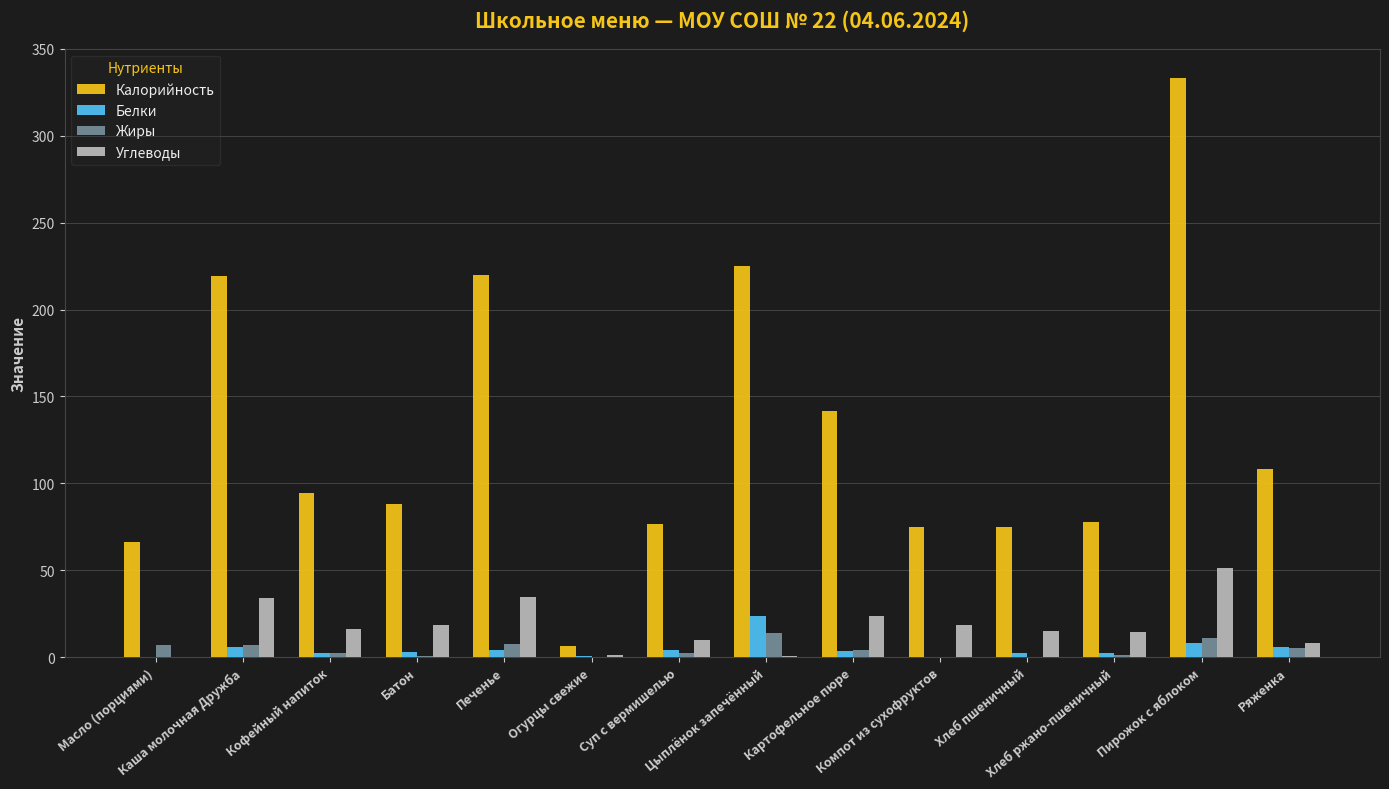

Which series has the largest total across all categories?

Калорийность